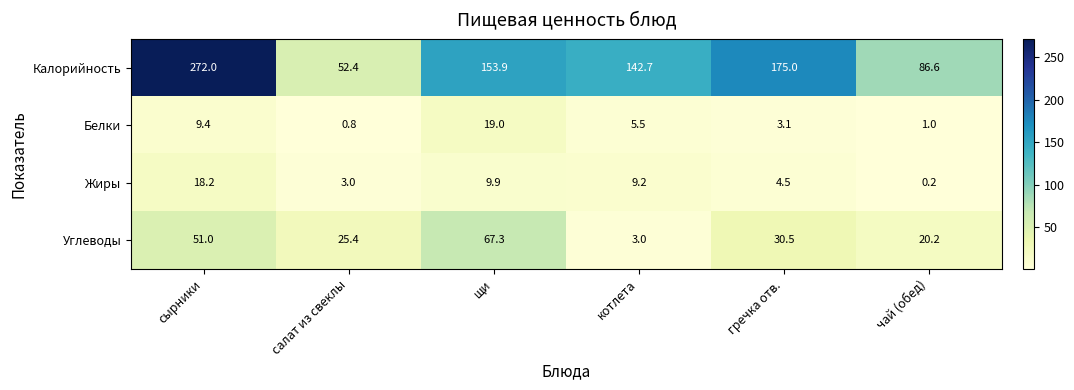

What is the total value across all series at сырники?

350.6